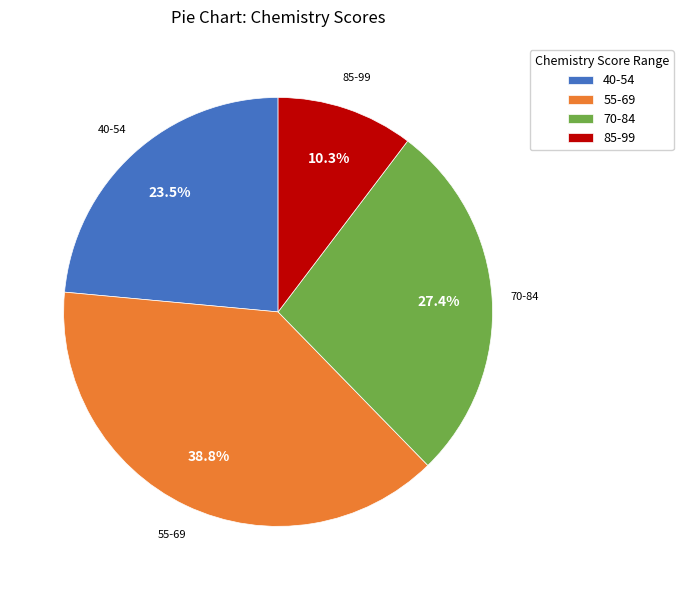

How many segments does this pie chart have?

4